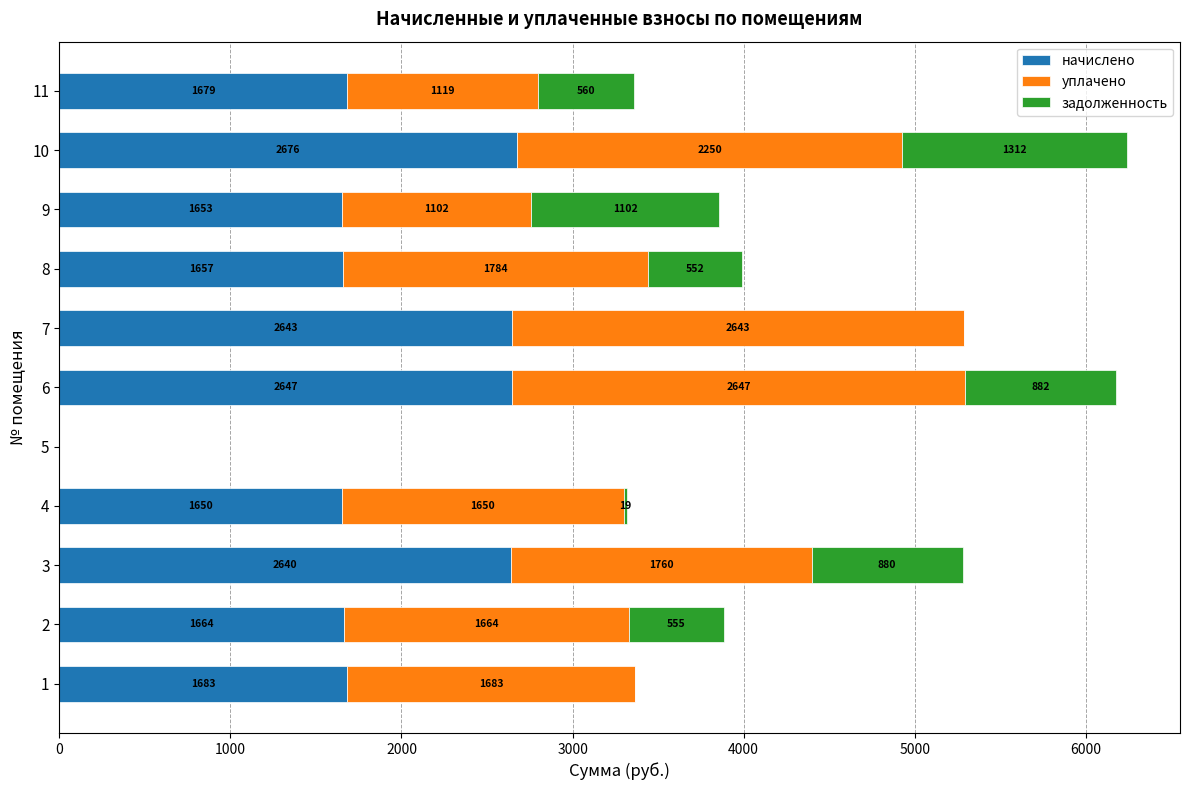

The value of начислено at 11 is 1679.0. True or false?

True